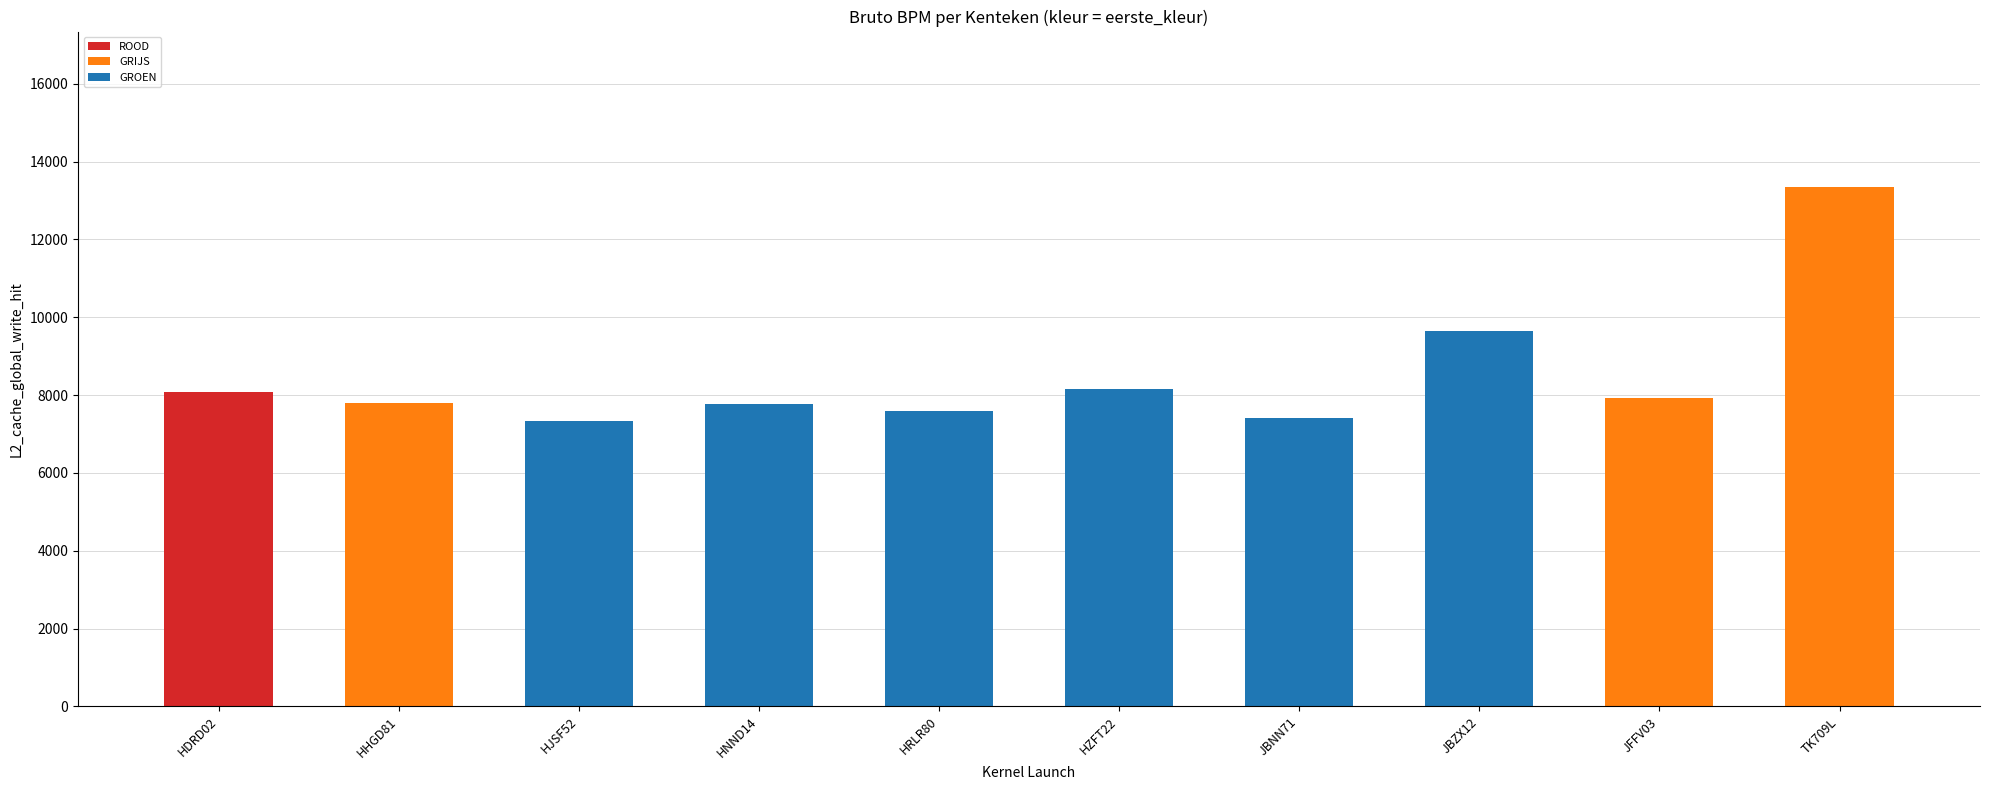

What is the sum of the ROOD values at HRLR80 and HJSF52?

14929